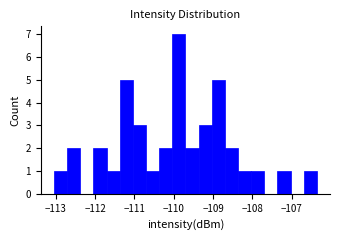

Around what value on the x-axis is the tallest bar? Give the approximate position of its centre, as read against the axis.

-109.9